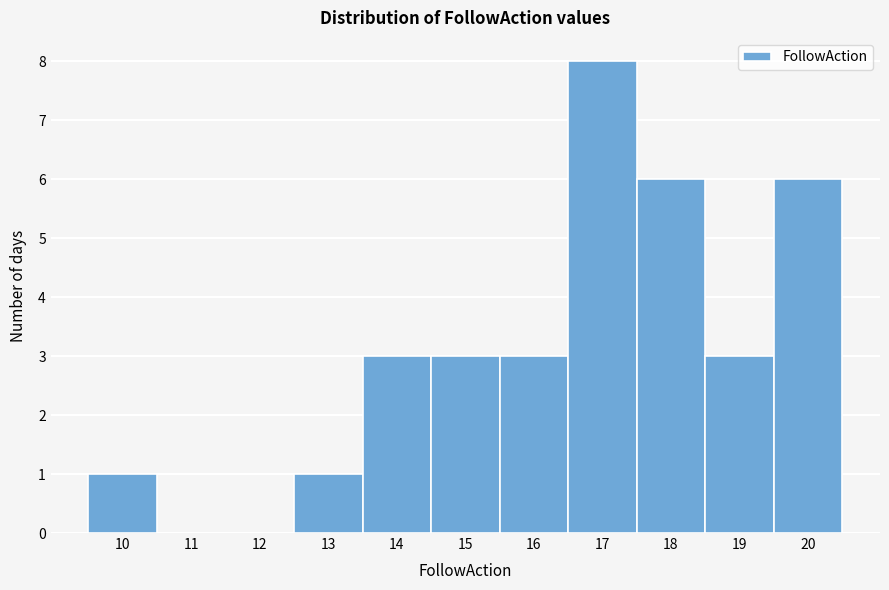

Over which range of the x-axis is the bar tallest?

16.5 to 17.5